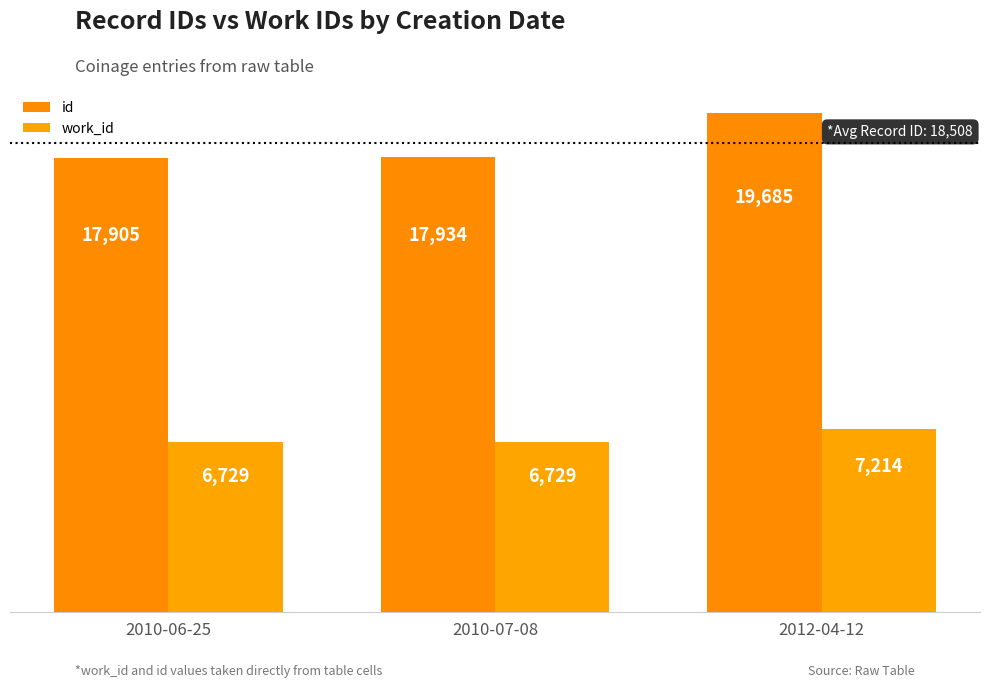

The value of id at 2010-06-25 is 30412. True or false?

False